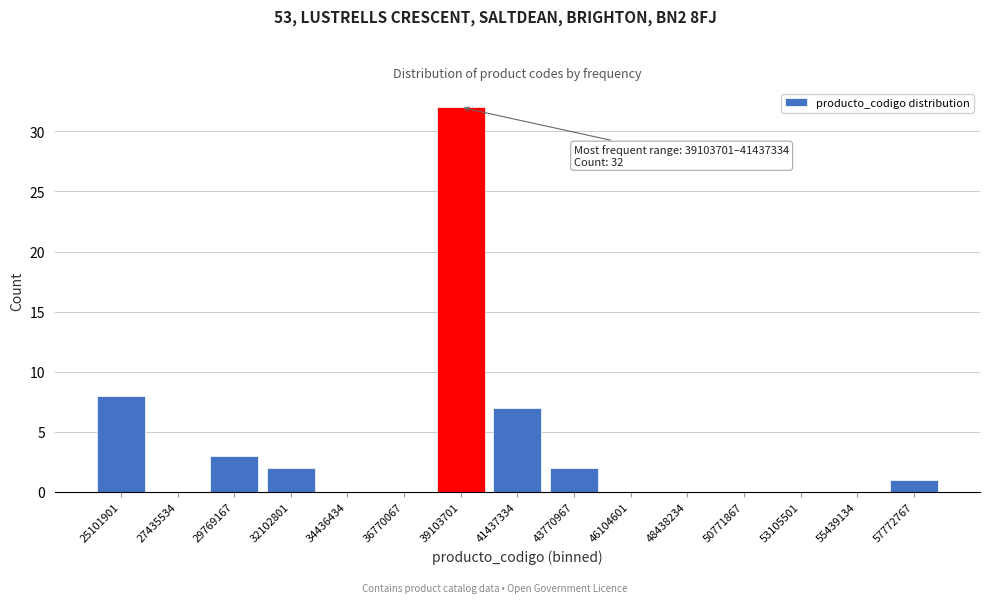

Reading left to right, extract all data points from this chart.

25101901=8	27435534=0	29769167=3	32102801=2	34436434=0	36770067=0	39103701=32	41437334=7	43770967=2	46104601=0	48438234=0	50771867=0	53105501=0	55439134=0	57772767=1